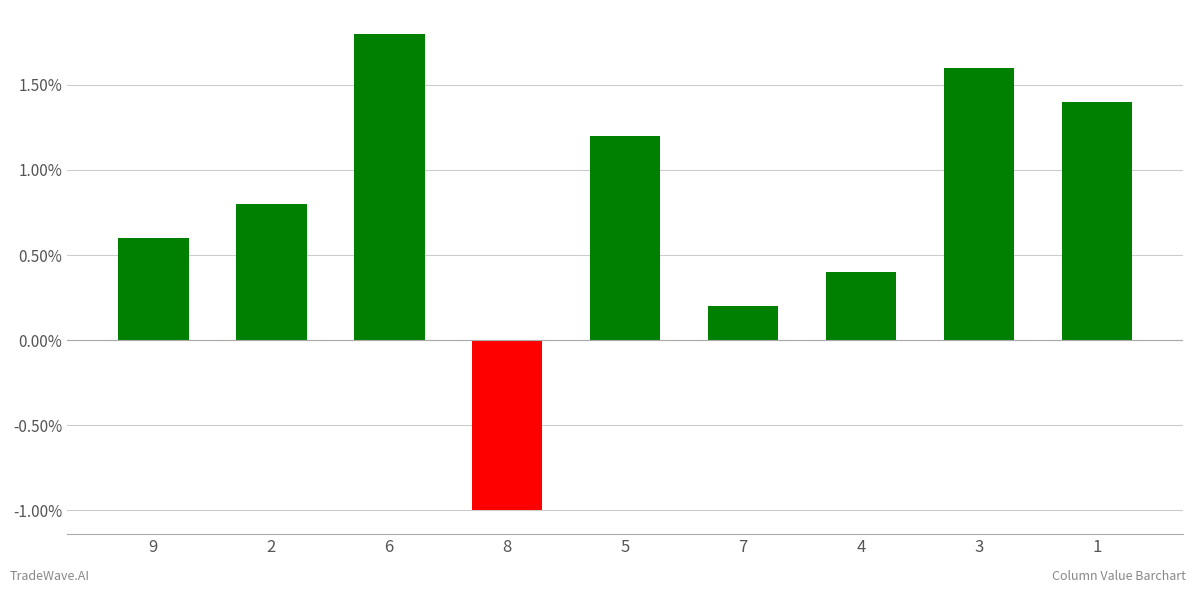

What is the value of the 1st bar from the left?

0.6